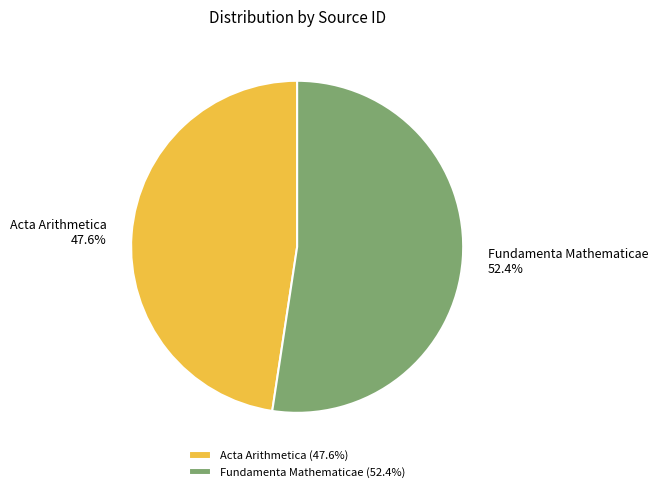

Combined, do Fundamenta Mathematicae and Acta Arithmetica account for over 50%?

Yes